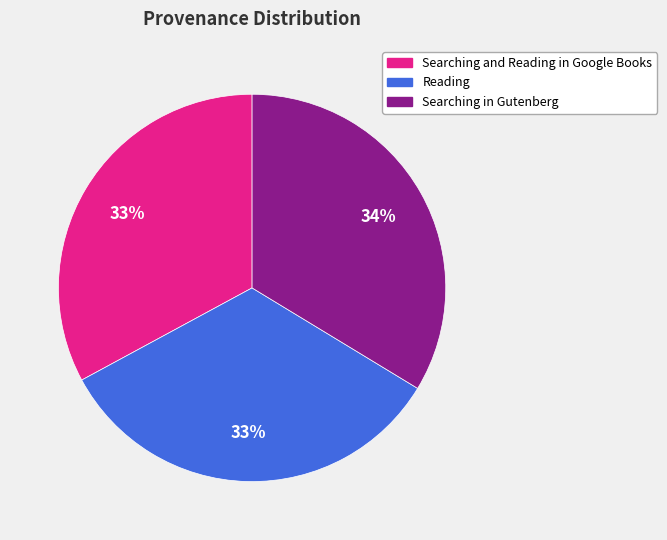

What is the ratio of the value at Reading to the value at Searching and Reading in Google Books?

1.0